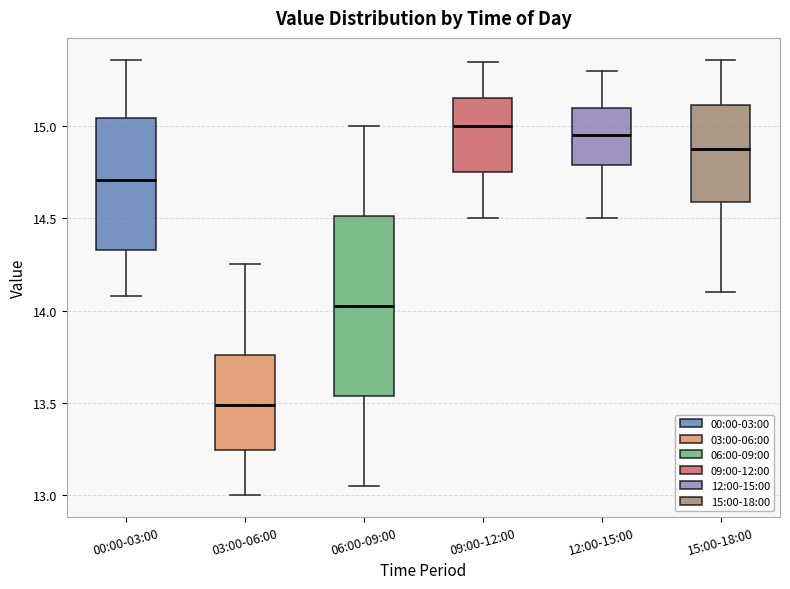

Where does the upper whisker of the box for 00:00-03:00 end on the y-axis? The values are not printed on the chart, so give them approximately, as read against the axis.

15.35